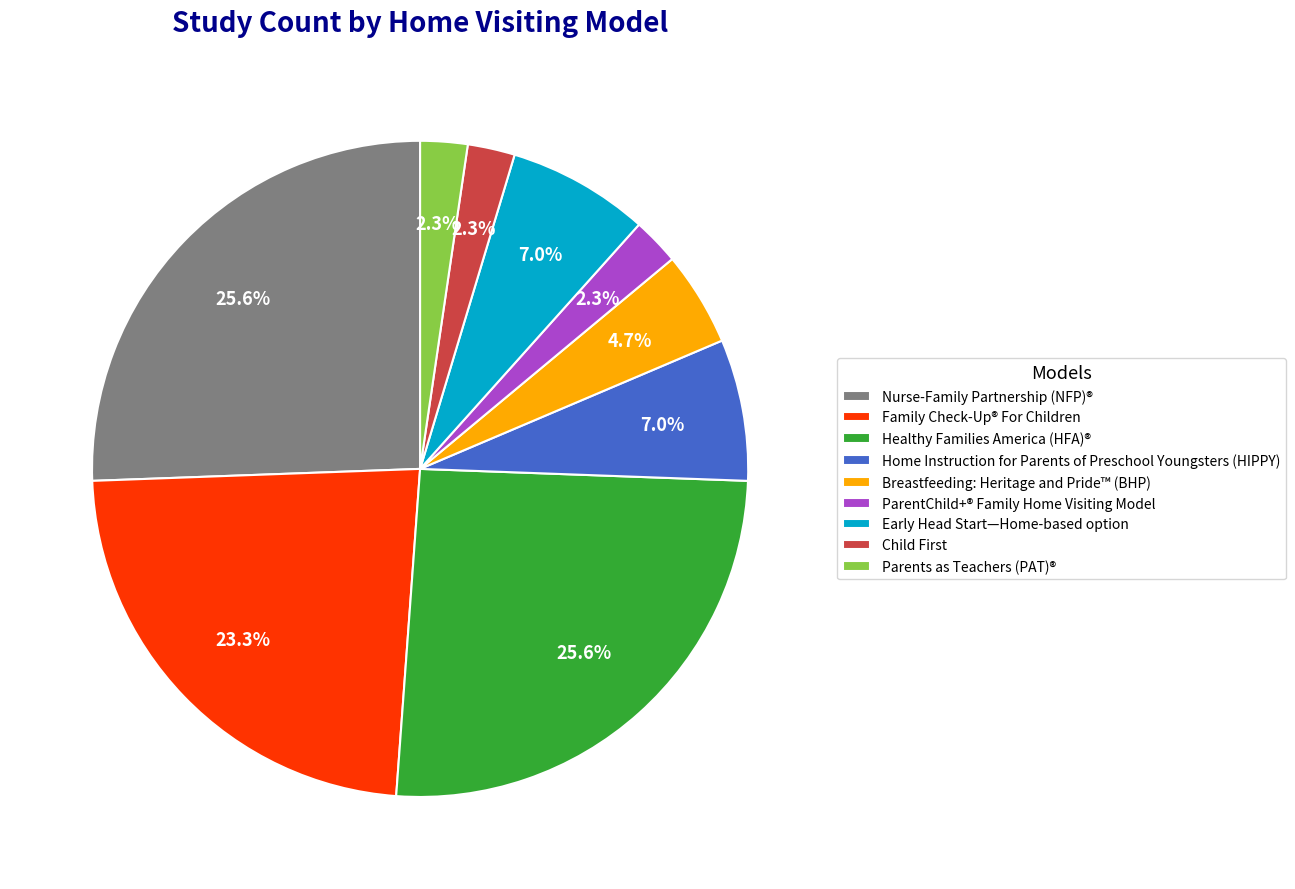

Does any single category account for the majority?

No